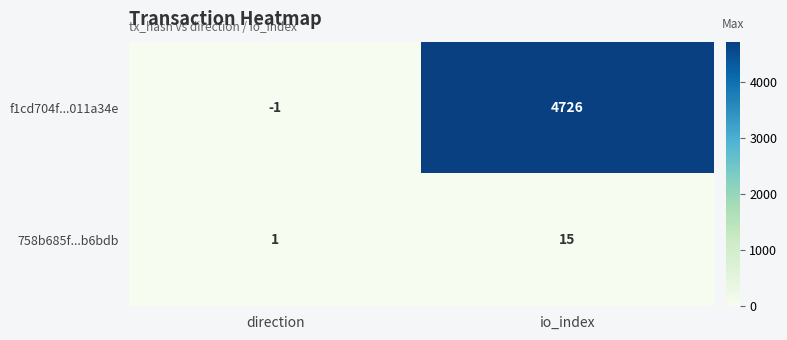

The 758b685f...b6bdb series shows 23 at io_index. True or false?

False